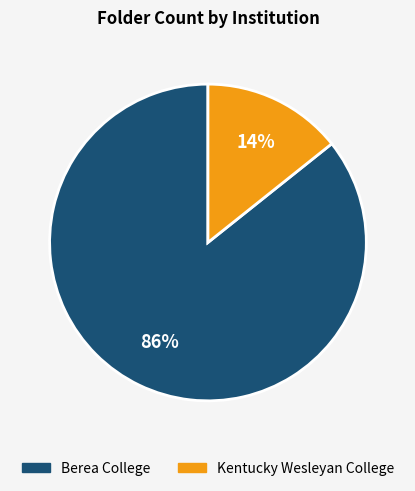

Which slice is the largest?

Berea College